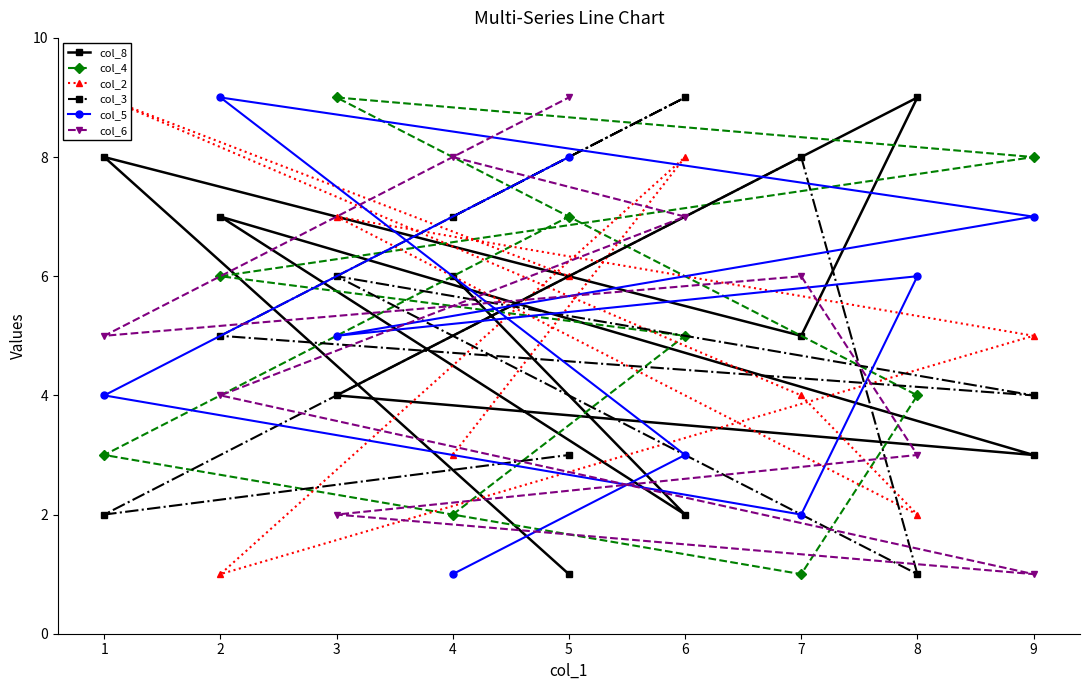

The col_6 series shows 3 at 8. True or false?

True